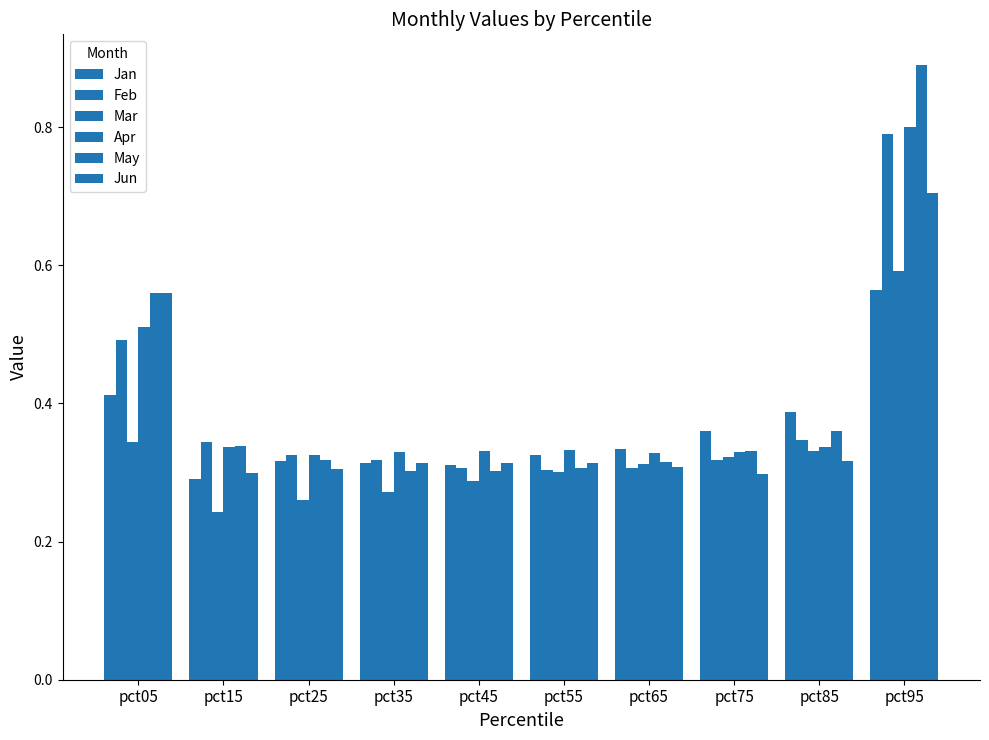

What is the approximate value of Jan at pct25?

0.3